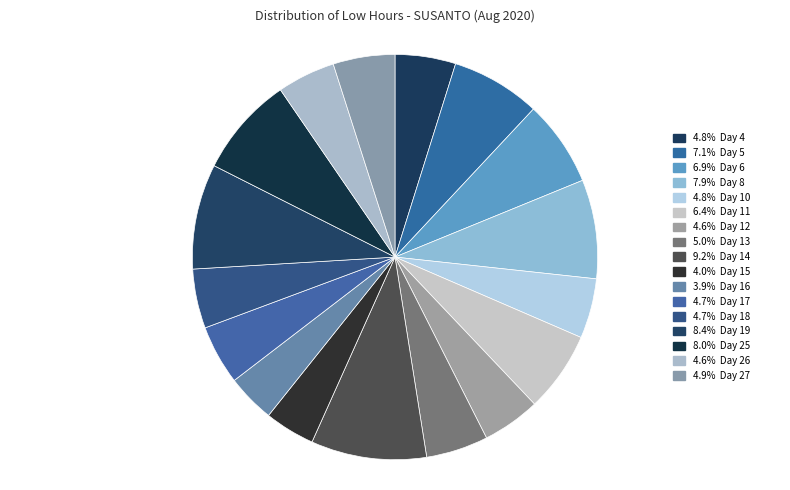

Count the number of slices in the pie.

17